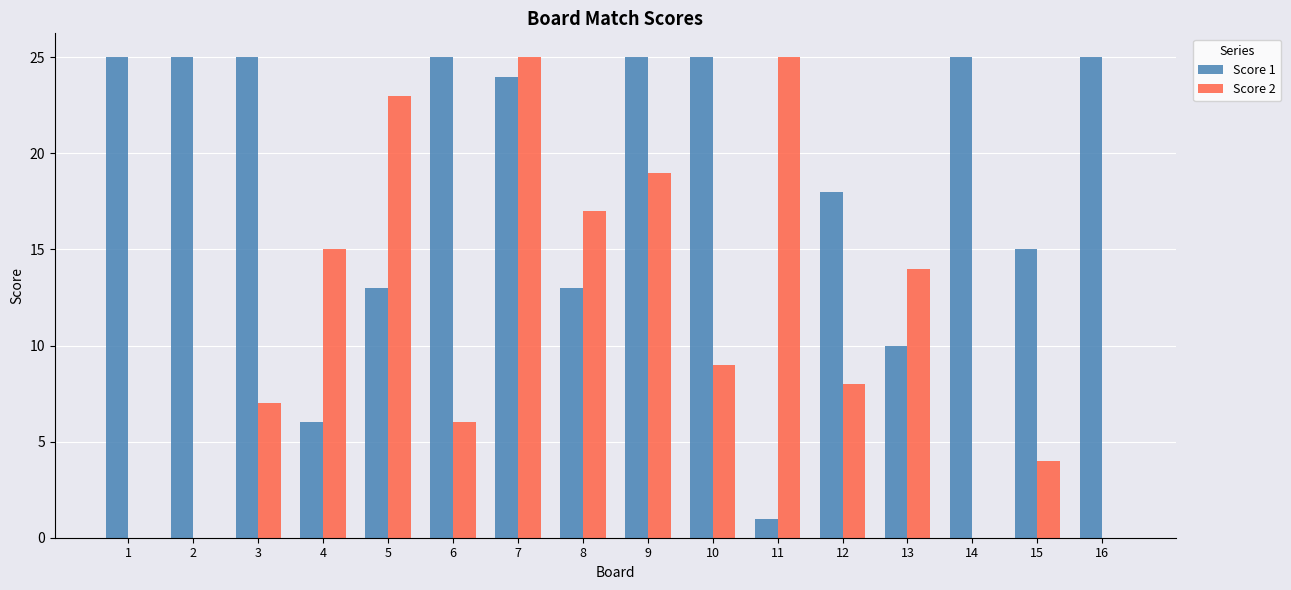

Which series has the largest range (max minus min)?

Score 2